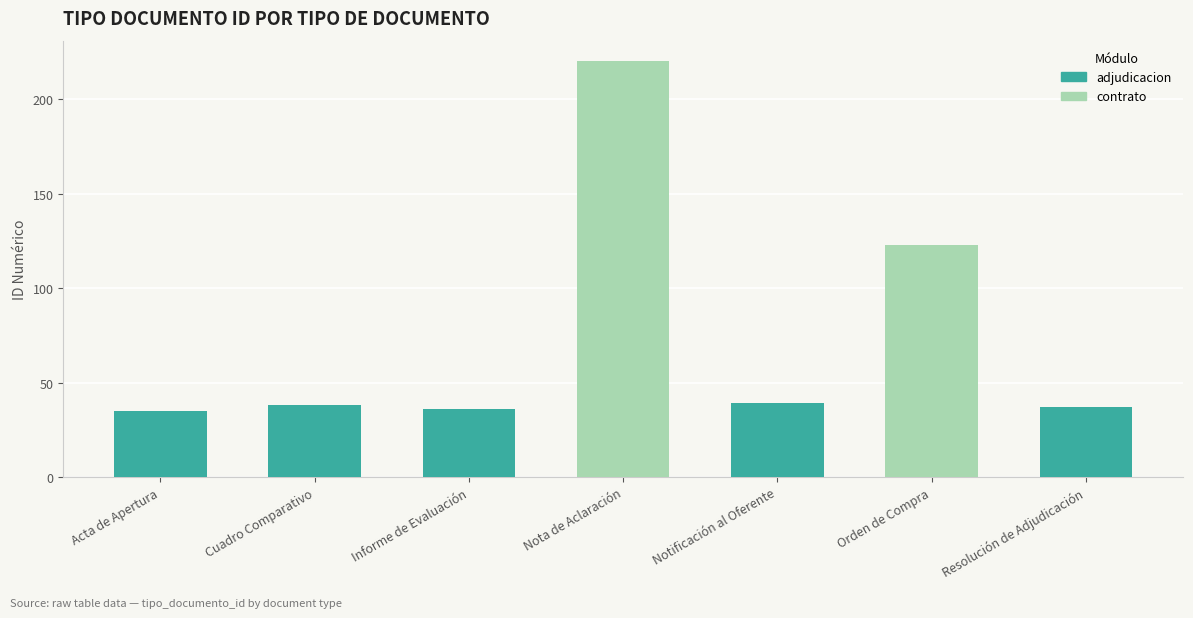

Between Notificación al Oferente and Acta de Apertura, which is larger?

Notificación al Oferente